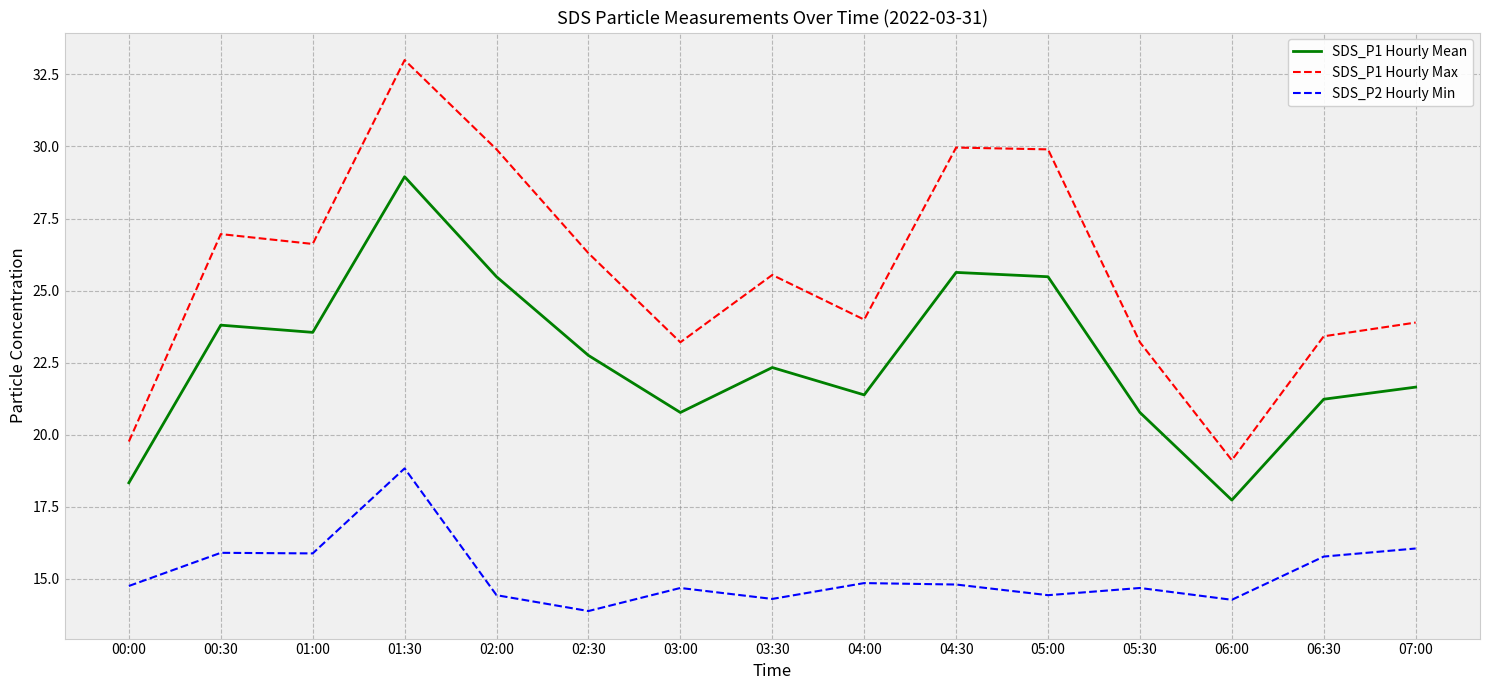

Is the value of SDS_P1 Hourly Max at 02:30 greater than the value of SDS_P2 Hourly Min at 01:00?

Yes